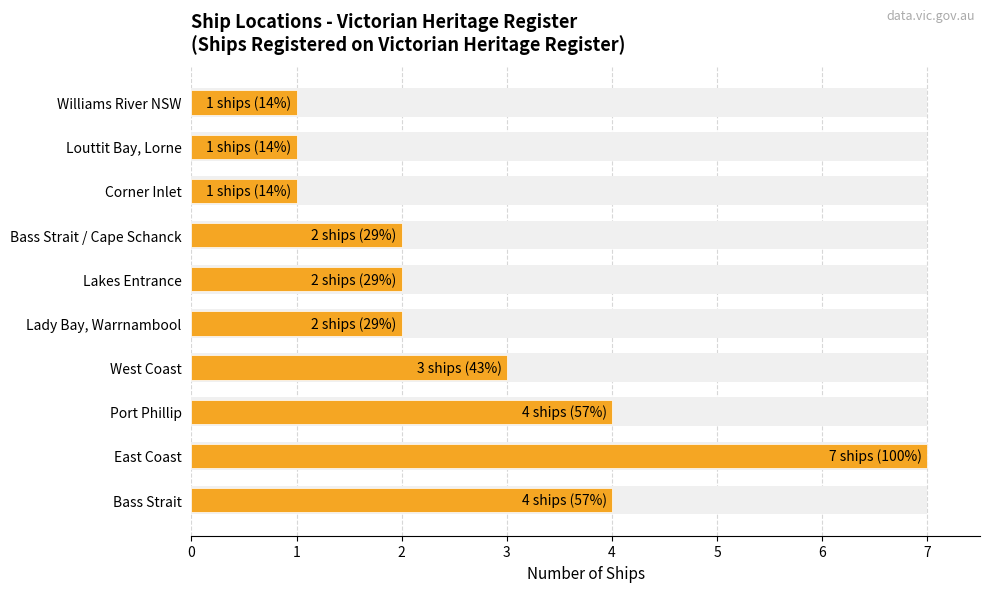

What is the value of the 10th bar from the left?

1